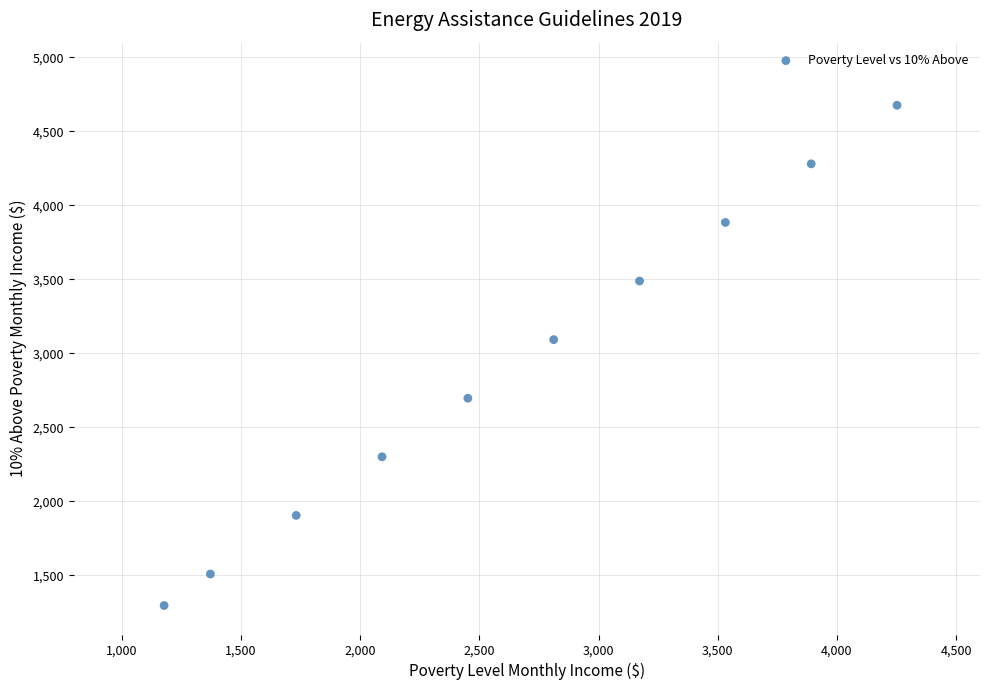

What is the average Y value?

2913